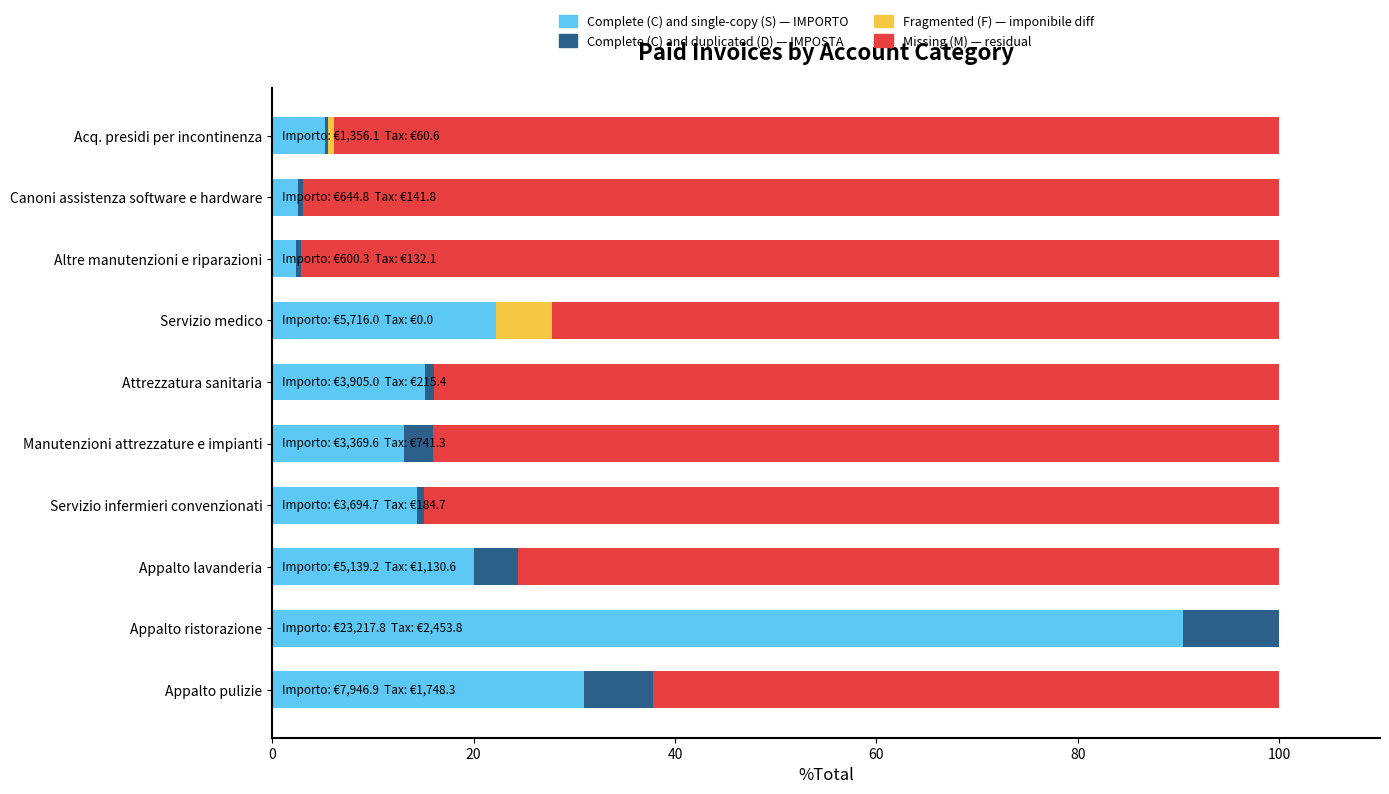

What is the total value across all series at Appalto pulizie?

100.0